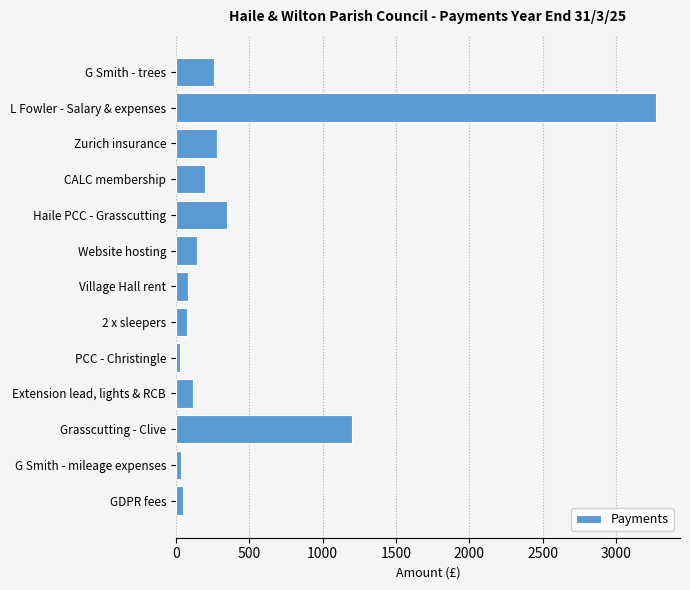

At which category does the chart reach its peak across all series?

L Fowler - Salary & expenses